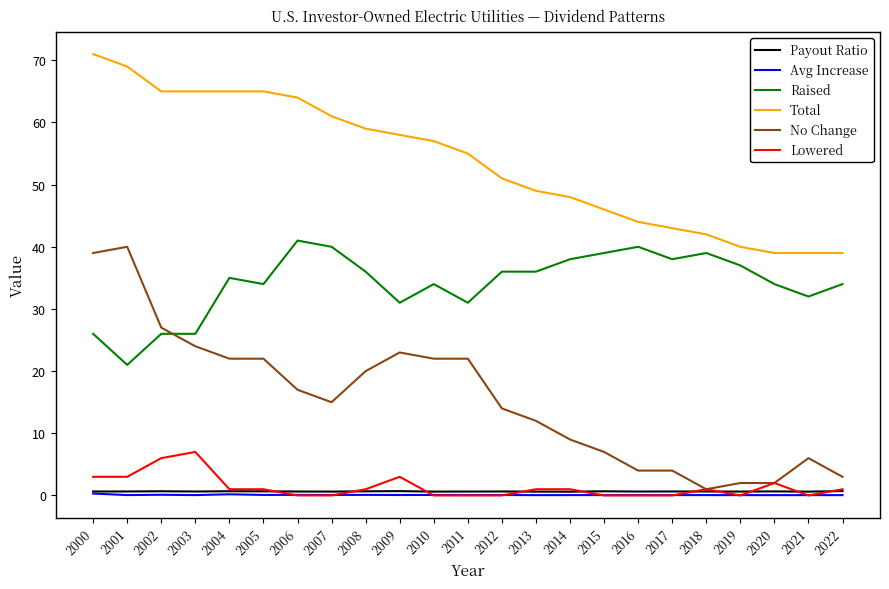

At how many categories does at least one series exceed 38?

23